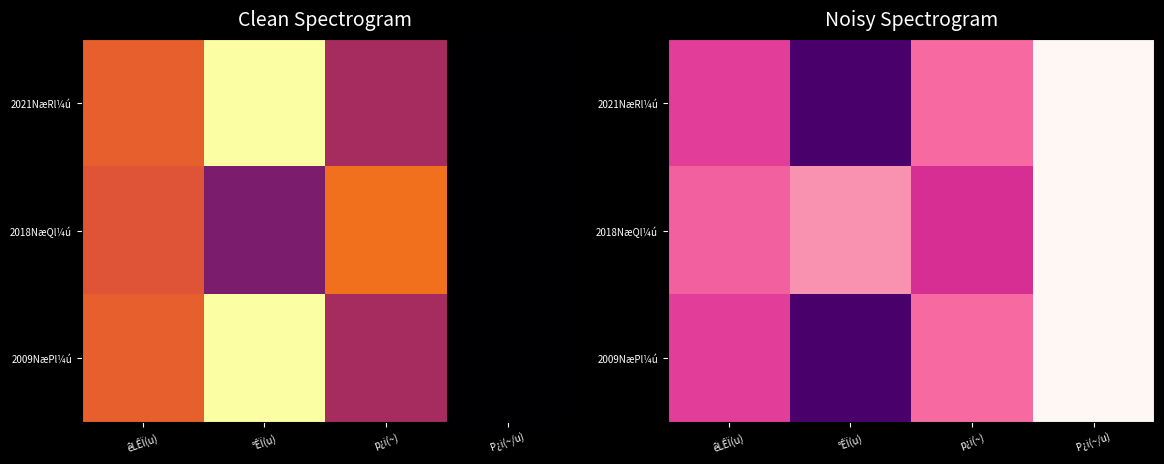

What is the average value of the 2009NæPl¼ú series?

413.9